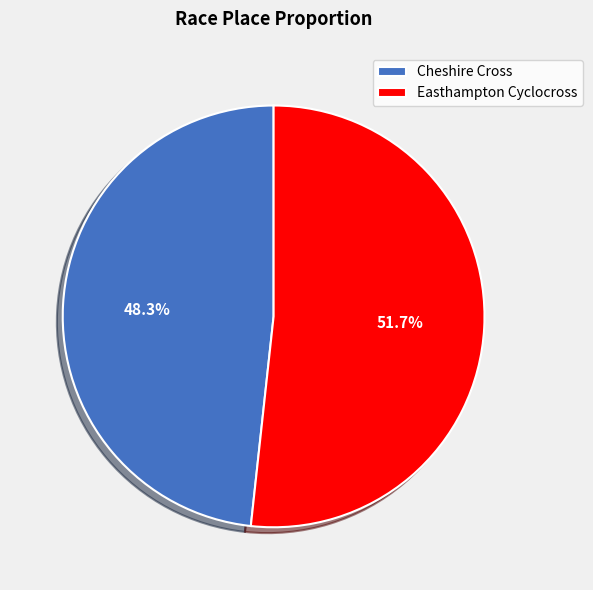

The Cheshire Cross slice represents 48% of the pie. True or false?

True